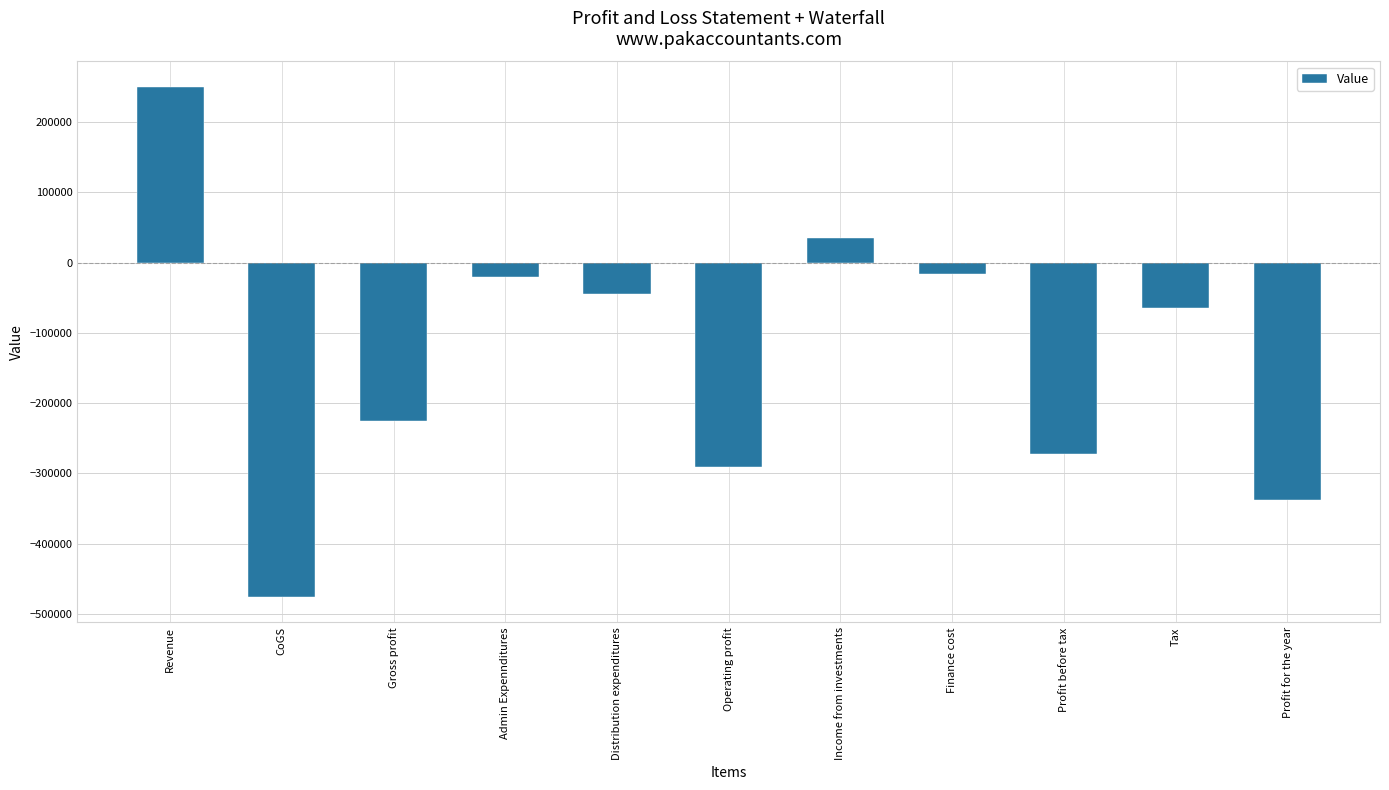

What is the label of the 3rd bar from the right?

Profit before tax